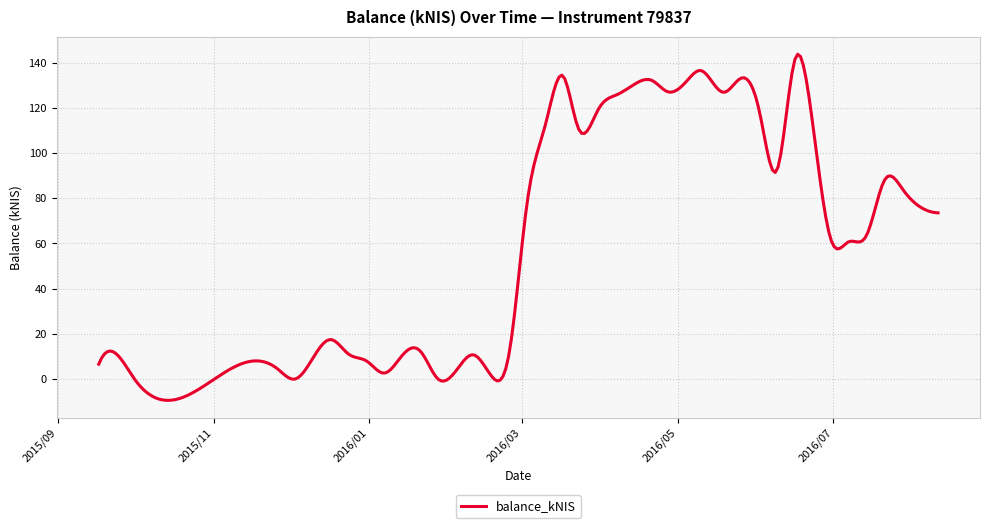

What is the smallest value displayed?

-9.4